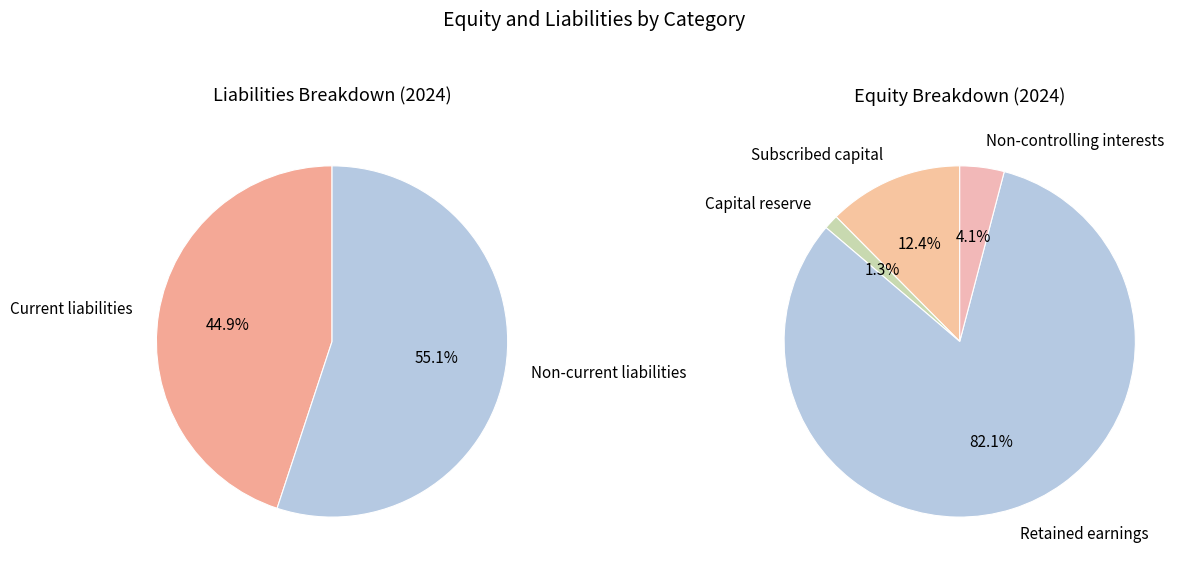

Rank the categories by value from highest to lowest.

Retained earnings, Non-current liabilities, Current liabilities, Subscribed capital, Non-controlling interests, Capital reserve